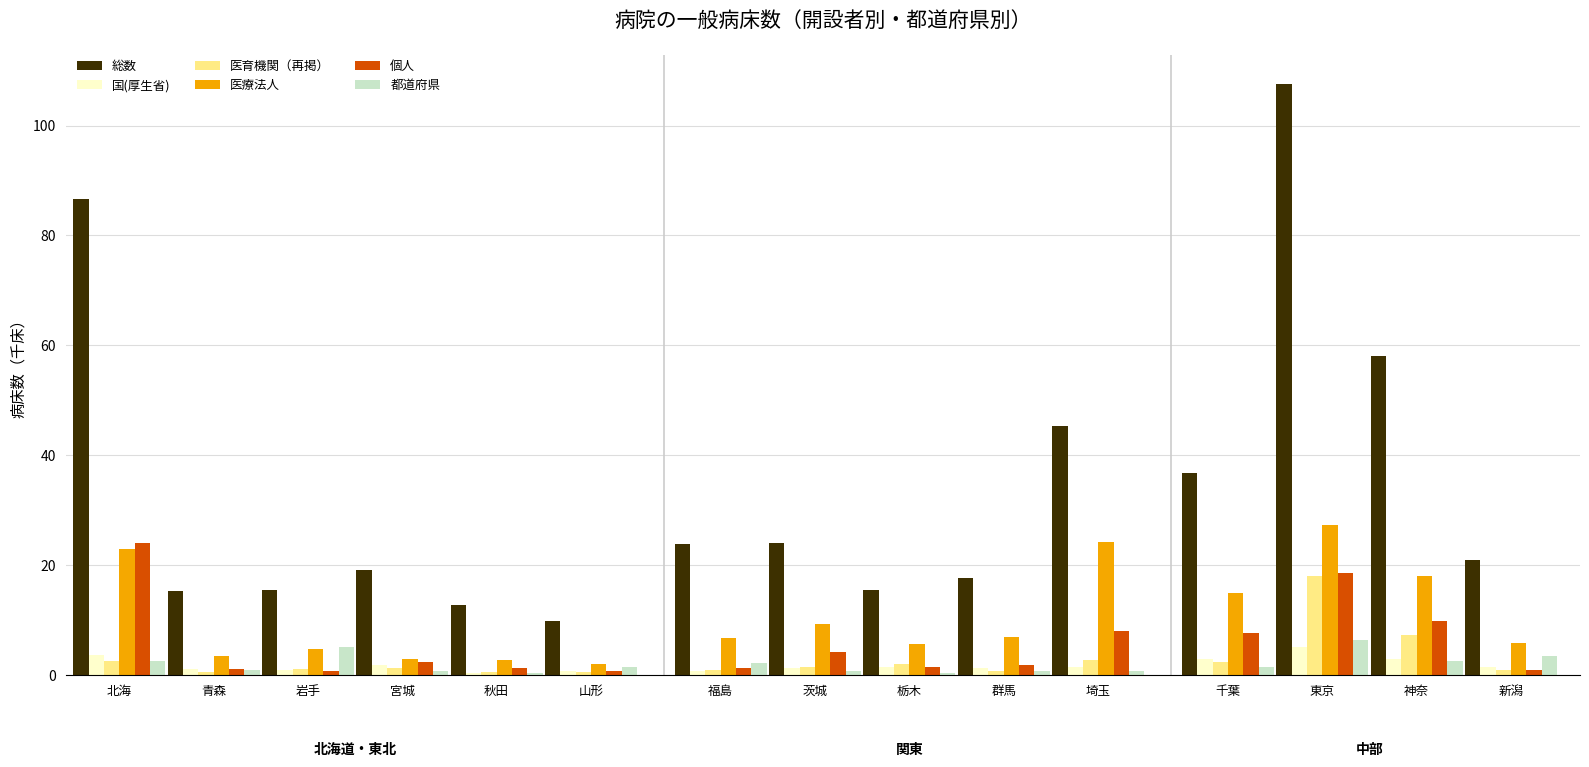

What is the maximum value for 都道府県?

6.3